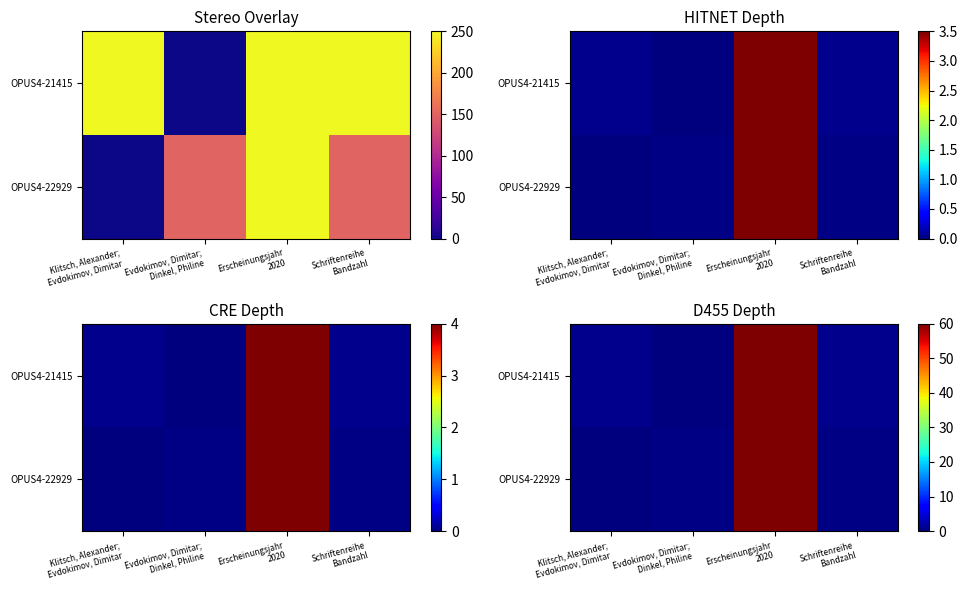

How many data points in OPUS4-22929 are above 0?

3